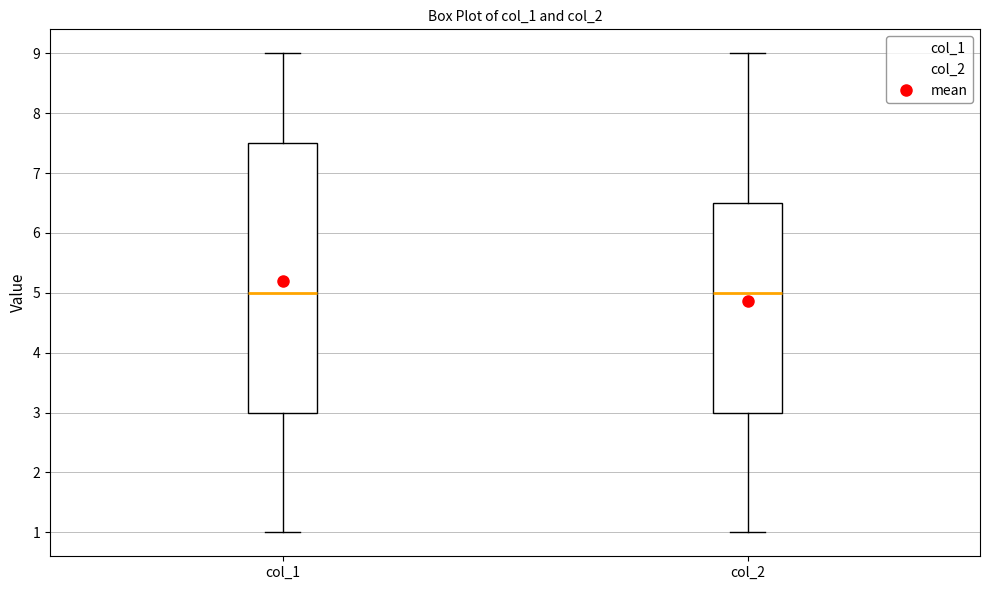

Reading left to right, read every box against the y-axis: the position of its median line, the range the box covers, and the ends of its whiskers. The values are not printed on the chart, so give them approximately, as read against the axis.

col_1: median 5.0, box 3.0 to 7.5, whiskers 1.0 to 9.0
col_2: median 5.0, box 3.0 to 6.5, whiskers 1.0 to 9.0